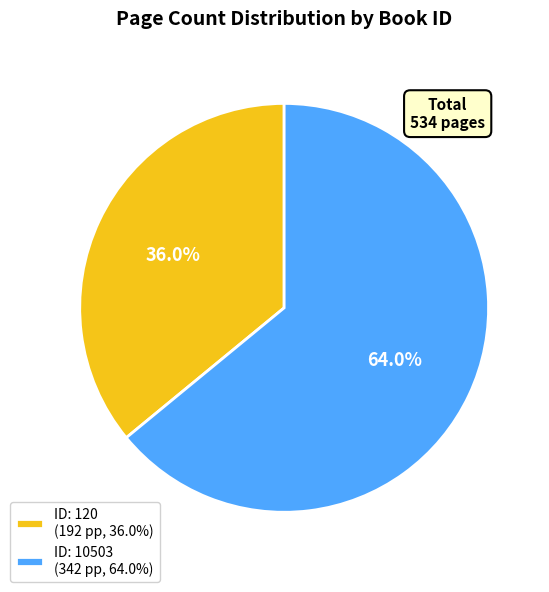

Rank the categories by value from lowest to highest.

ID: 120 (192 pp, 36.0%), ID: 10503 (342 pp, 64.0%)